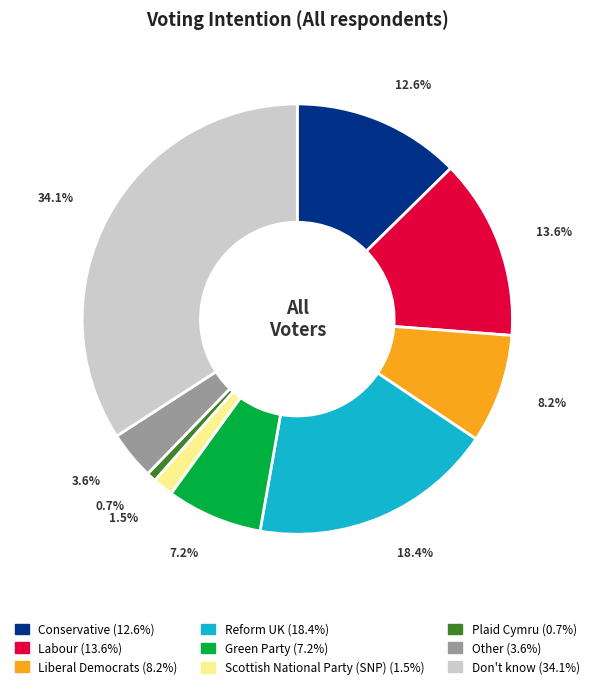

Does Don't know represent more than half of the total?

No